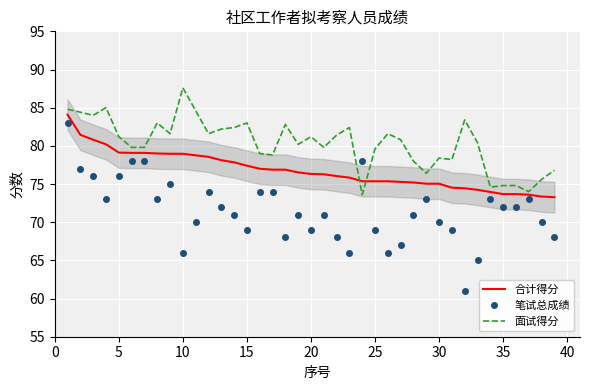

True or false: 合计得分 and 面试得分 cross at least once.

True